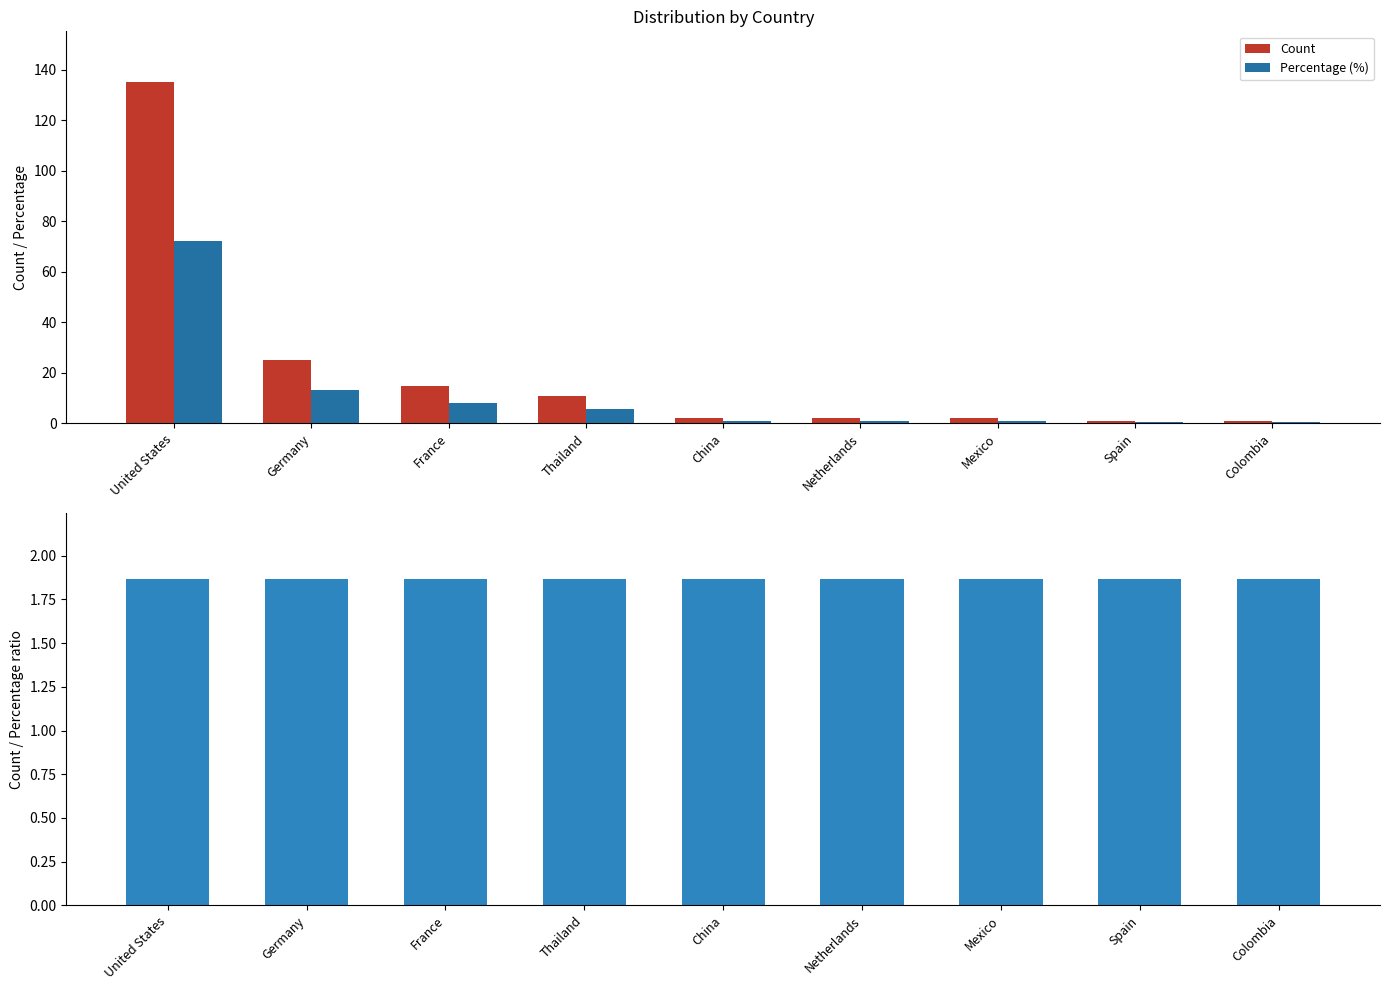

What is the label of the 2nd bar from the right?

Spain